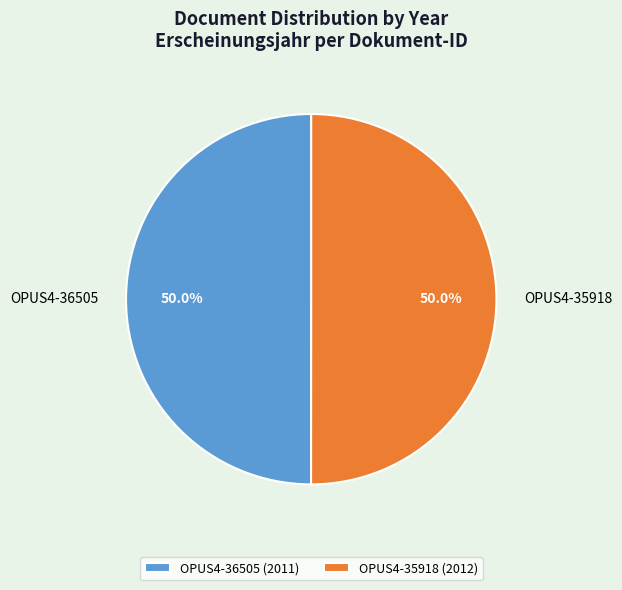

What portion of the pie excludes OPUS4-35918?

50.0%